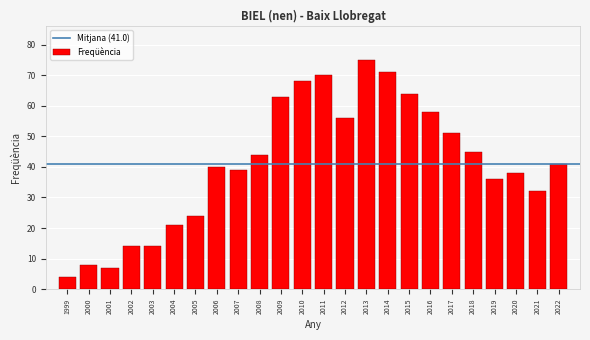

Reading right to left, what are all the values shown in this chart?

2022=41	2021=32	2020=38	2019=36	2018=45	2017=51	2016=58	2015=64	2014=71	2013=75	2012=56	2011=70	2010=68	2009=63	2008=44	2007=39	2006=40	2005=24	2004=21	2003=14	2002=14	2001=7	2000=8	1999=4